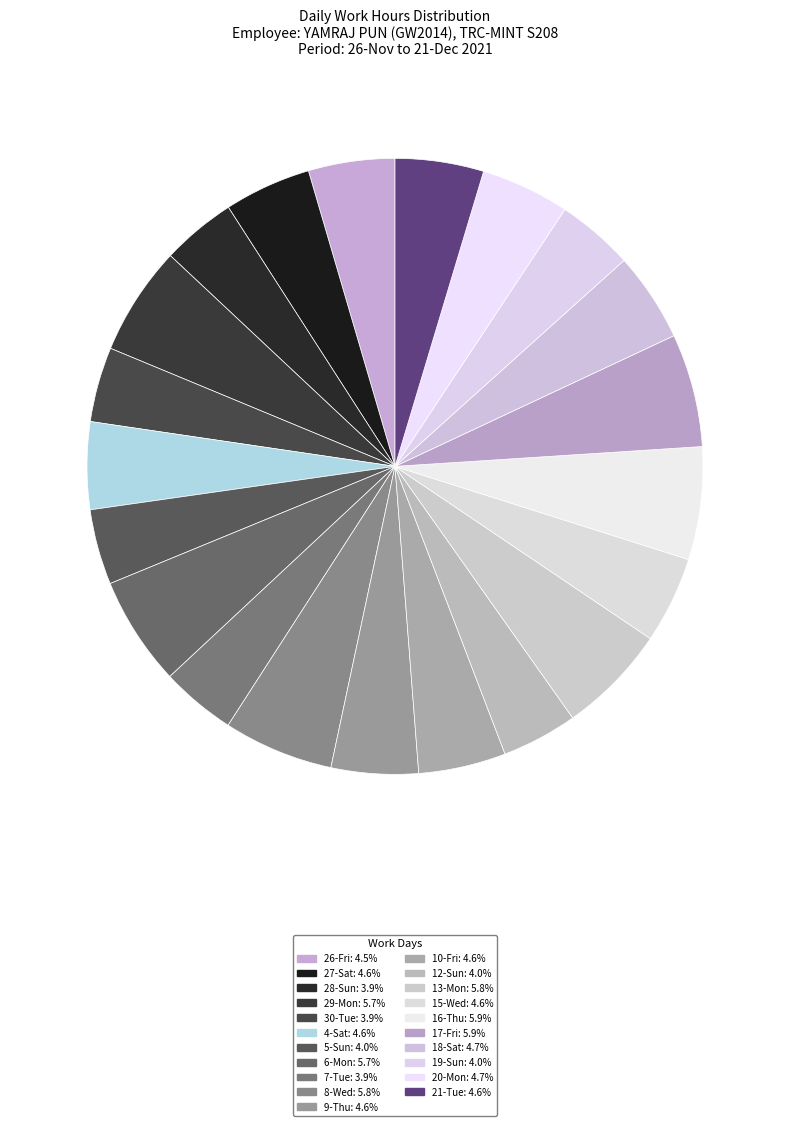

To the nearest percent, what percentage of the pie is 29-Mon?

6%